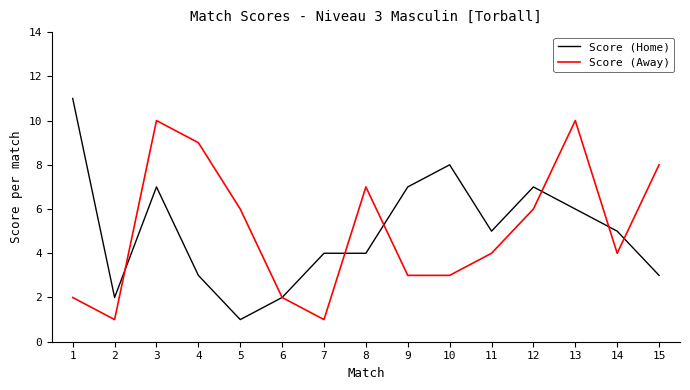

At which label does Score (Home) reach its minimum?

5